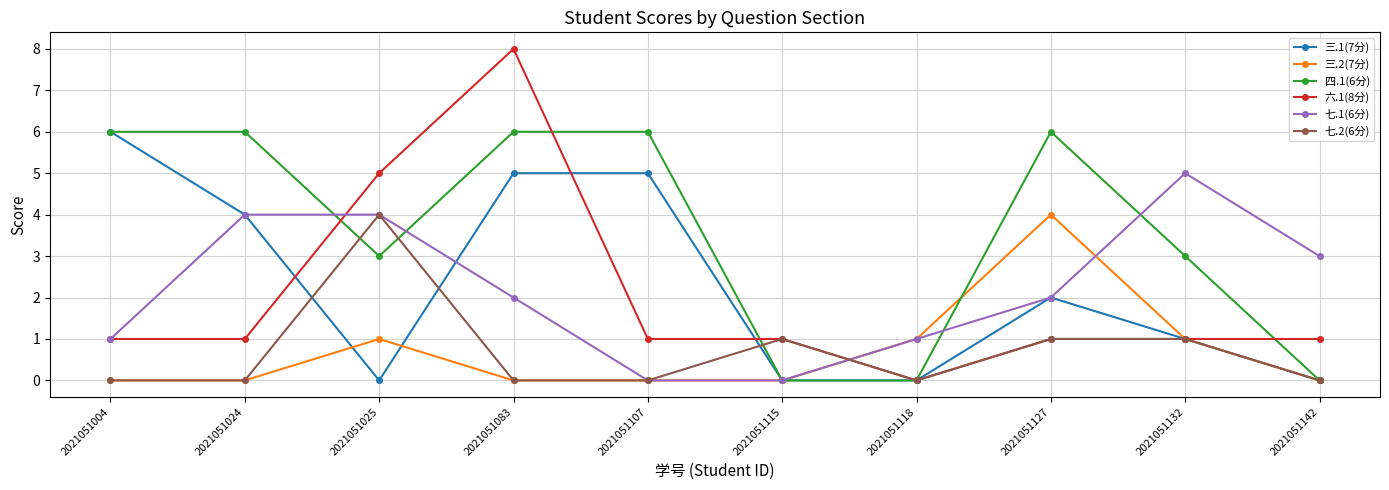

What is the difference between the maximum and minimum values in the 三.2(7分) series?

4